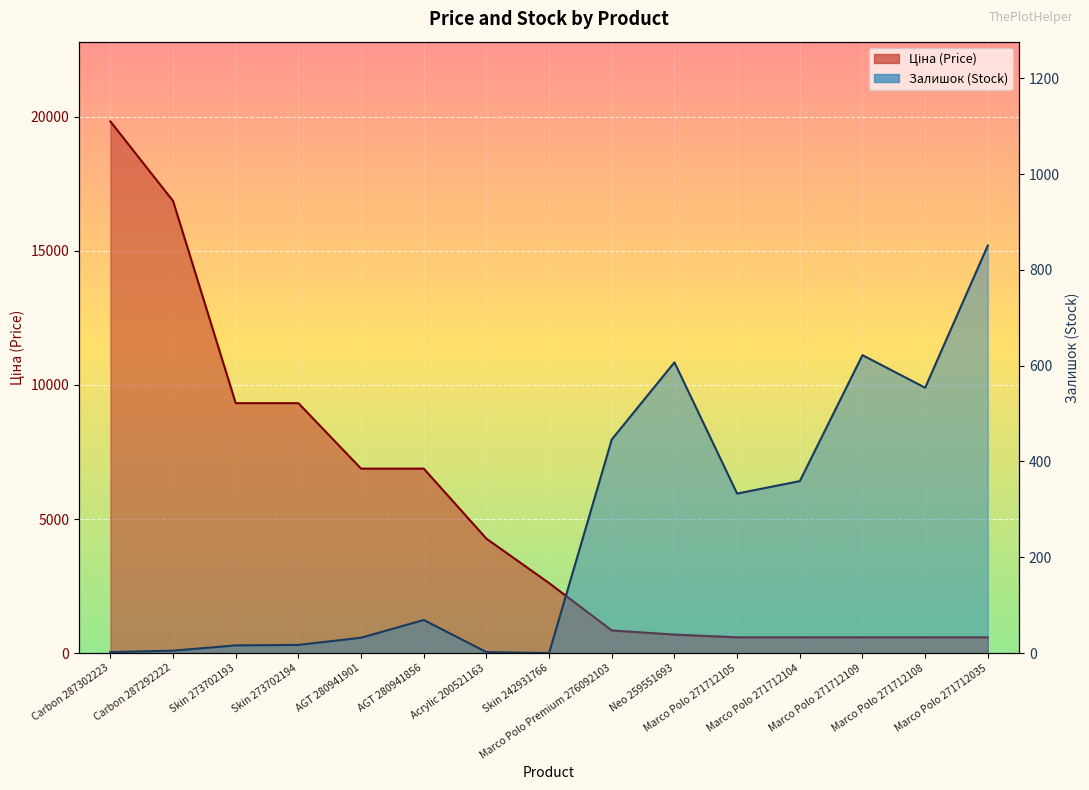

Where do Залишок and Ціна first cross each other?

Marco Polo 271712104 and Marco Polo 271712109